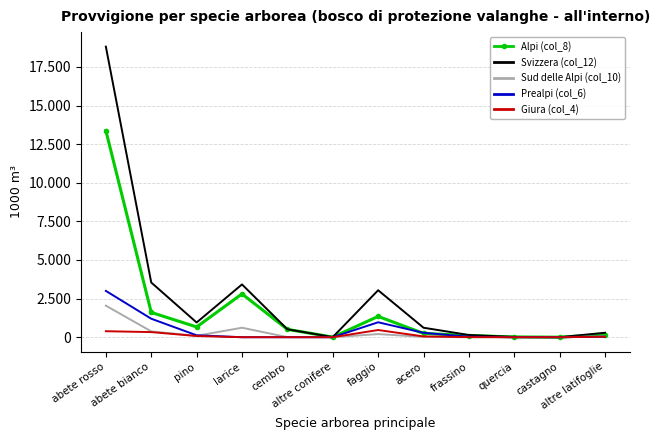

Which series has the largest range (max minus min)?

Svizzera (col_12)